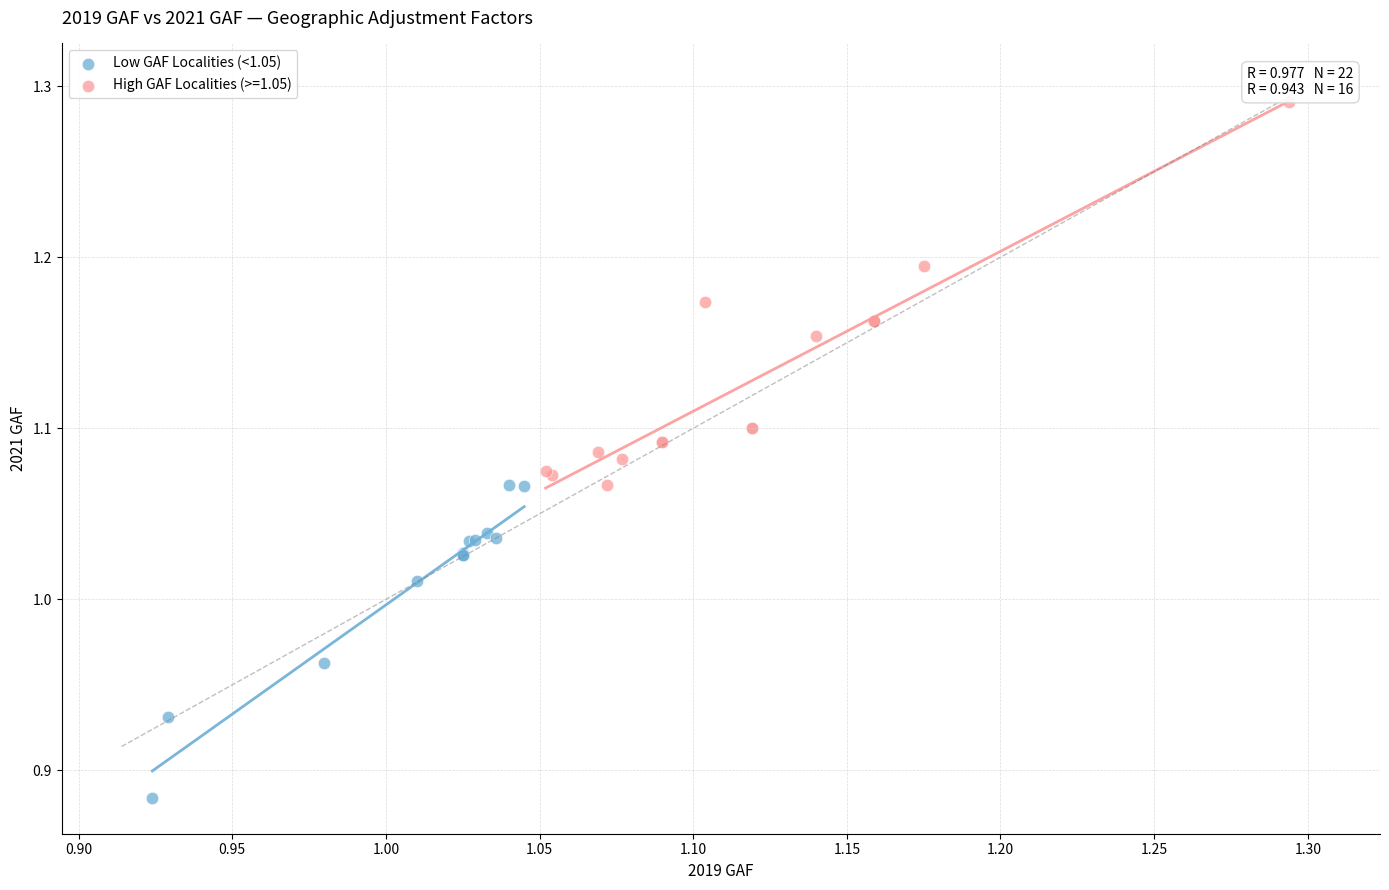

Which series contains the highest Y value?

High GAF Localities (>=1.05)